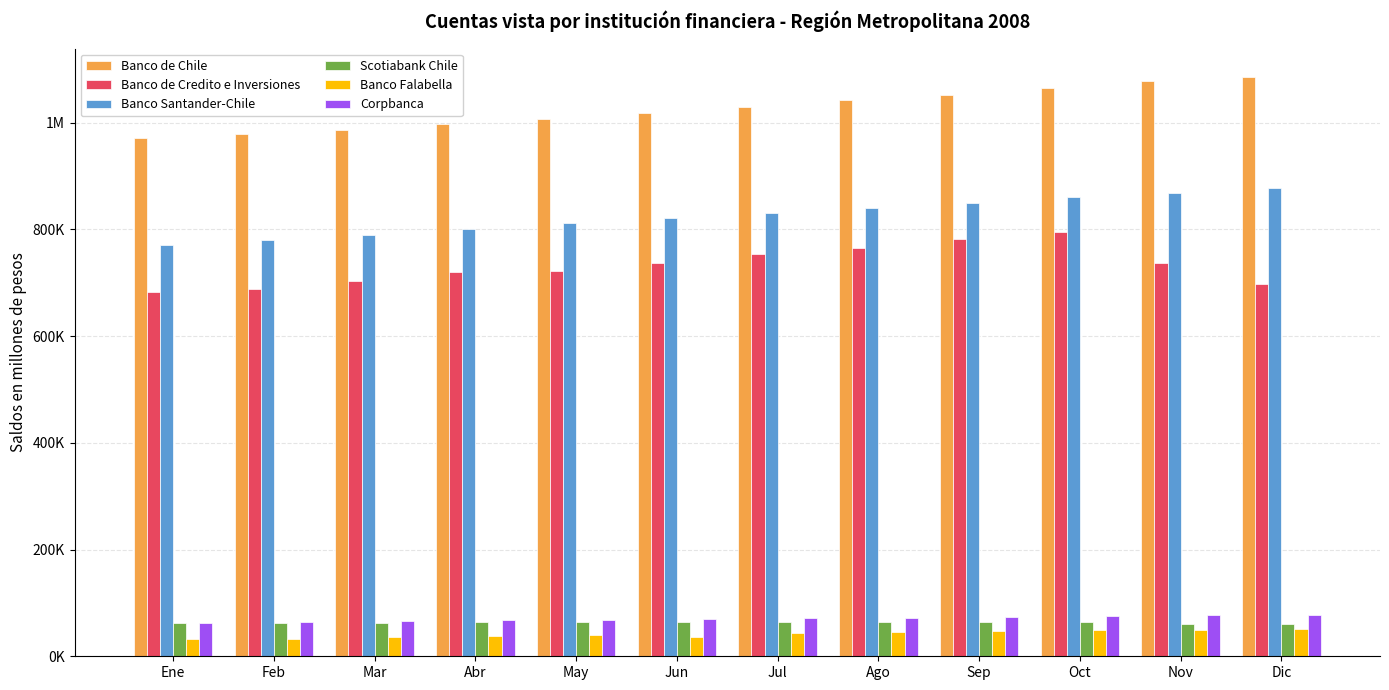

Does the chart contain any negative values?

No